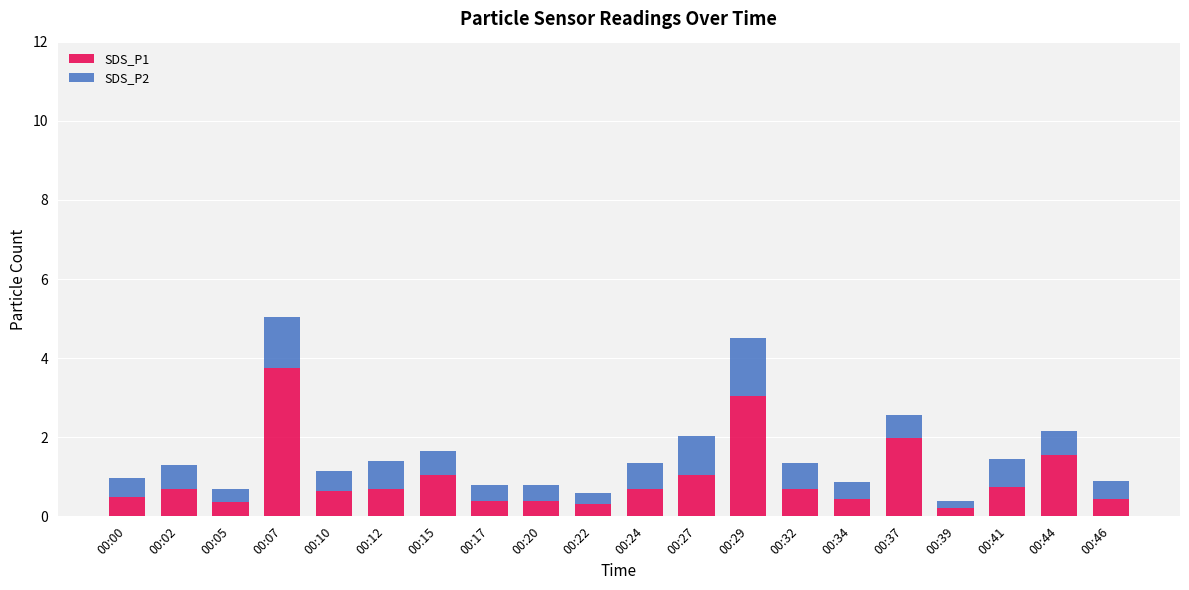

What is the total value across all series at 00:02?

1.3